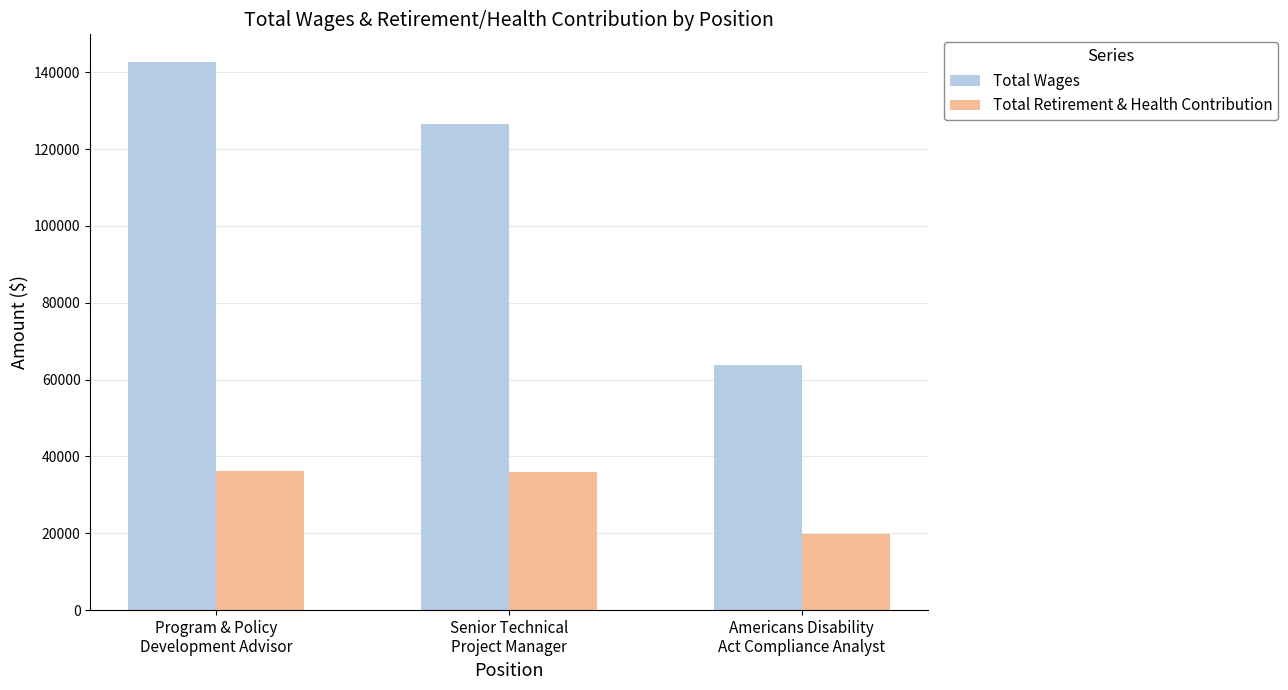

Which series has the widest spread of values?

Total Wages